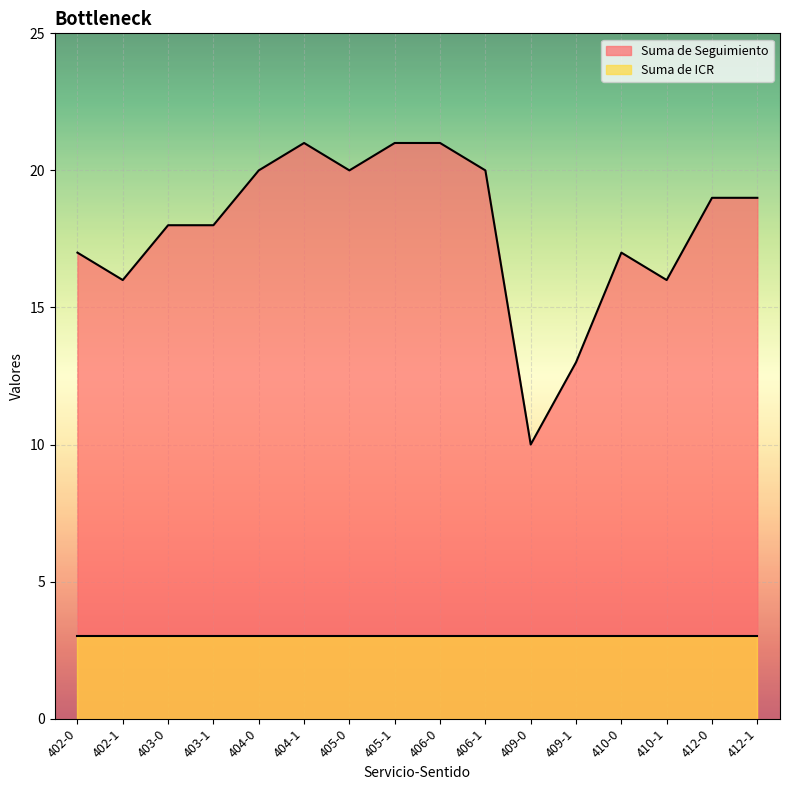

True or false: the data shows 13 at 404-0.

False